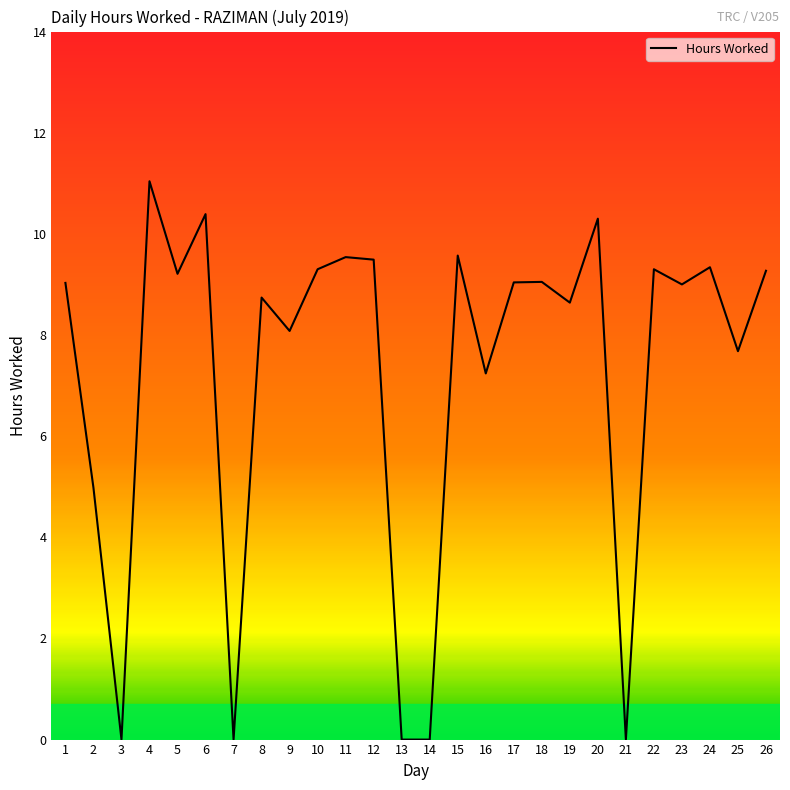

Where is the first local maximum?

4